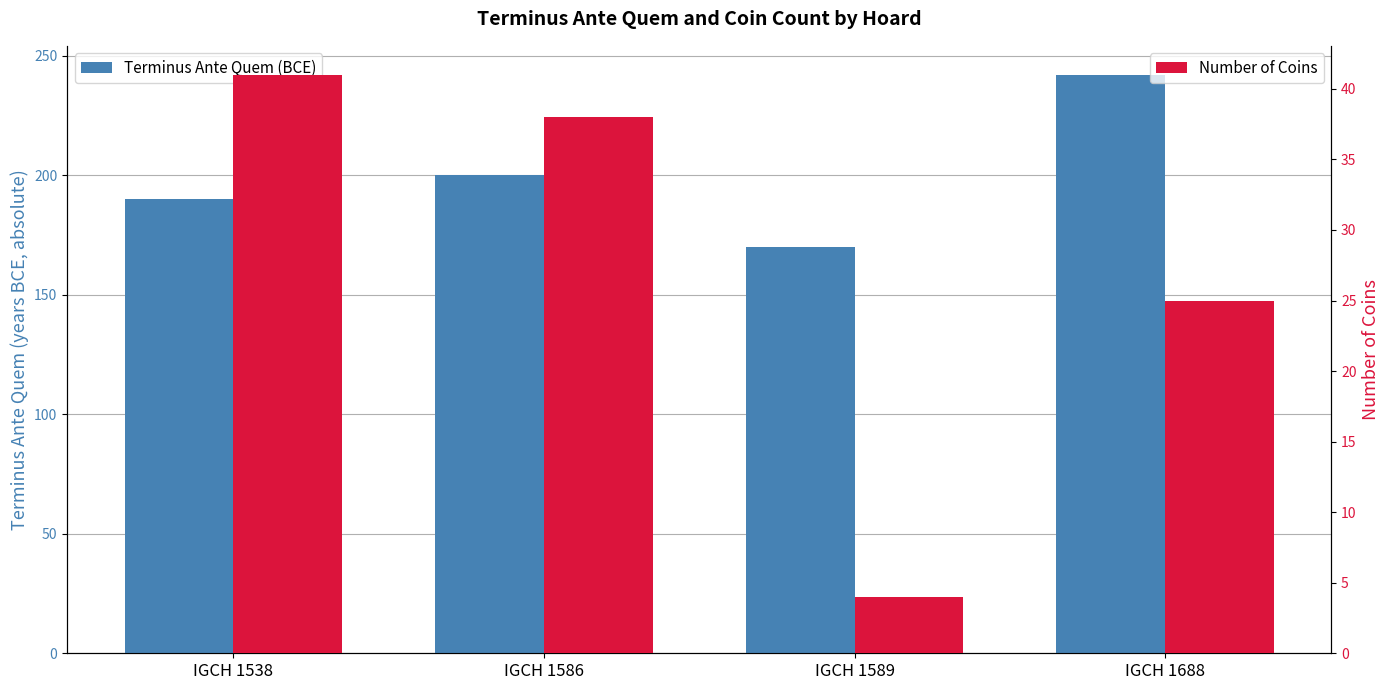

Between IGCH 1586 and IGCH 1589, which series saw the biggest shift?

Number of Coins